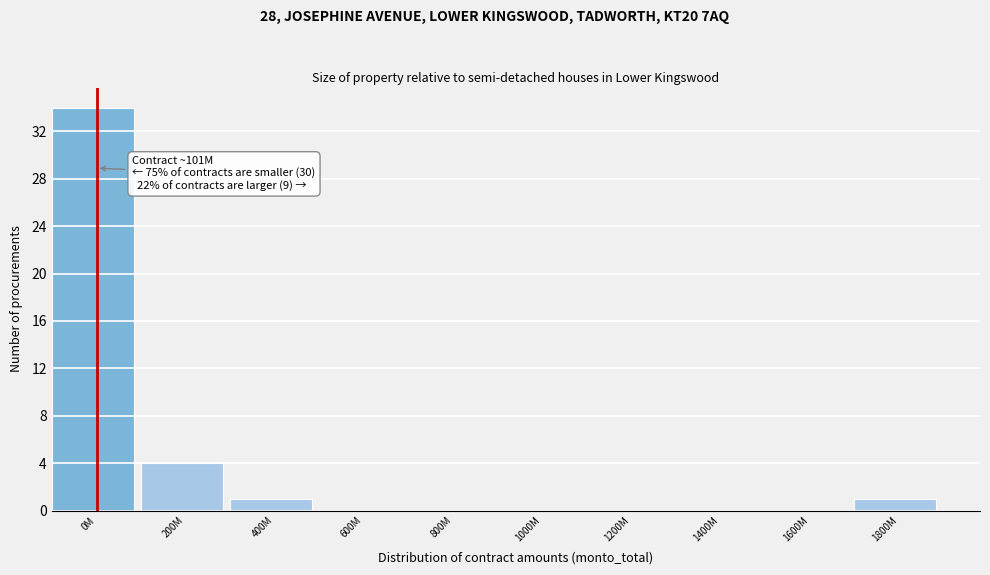

Reading left to right, transcribe all the data shown in this chart.

0M=34	200M=4	400M=1	600M=0	800M=0	1000M=0	1200M=0	1400M=0	1600M=0	1800M=1